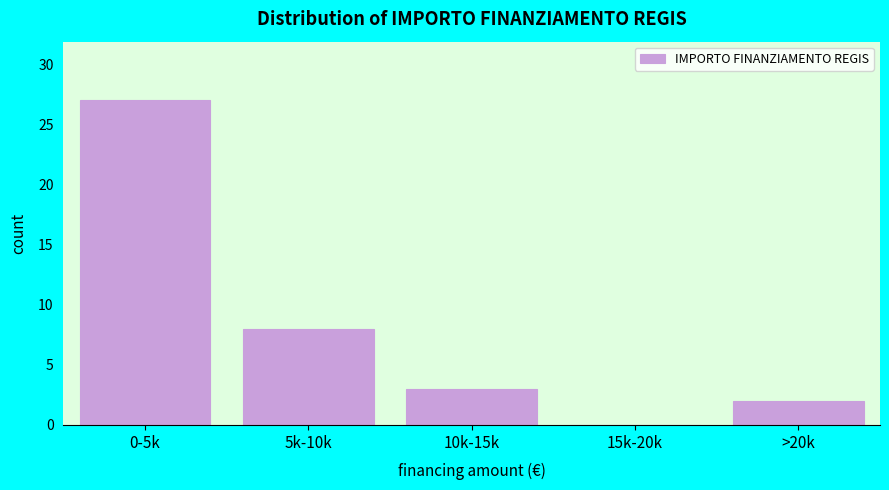

Reading left to right, list all the values displayed in this chart.

0-5k=27	5k-10k=8	10k-15k=3	15k-20k=0	>20k=2